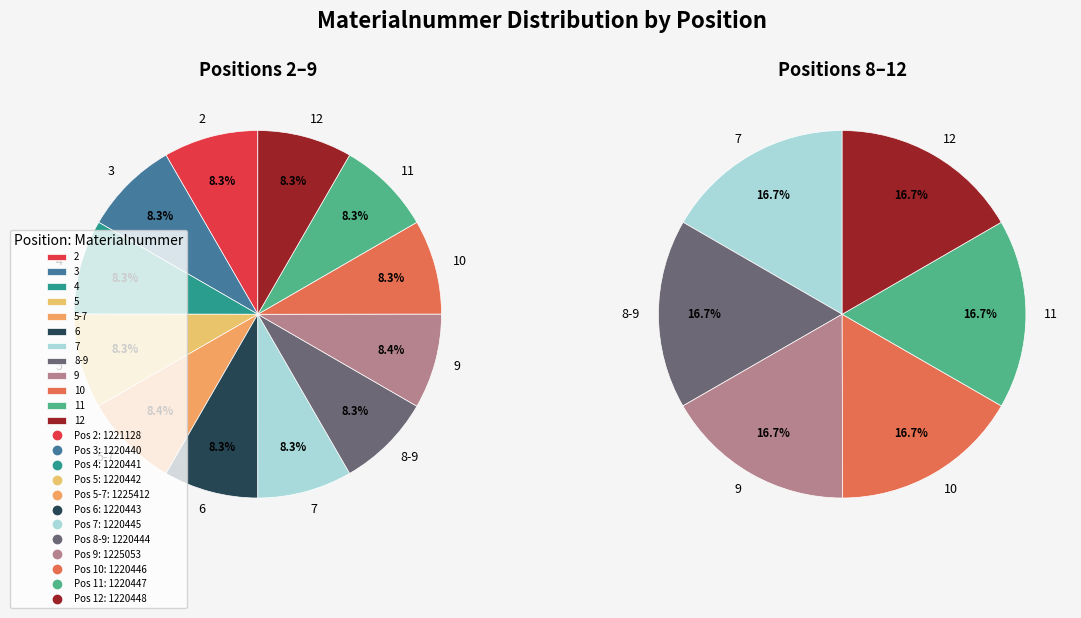

How many slices are in this pie chart?

12